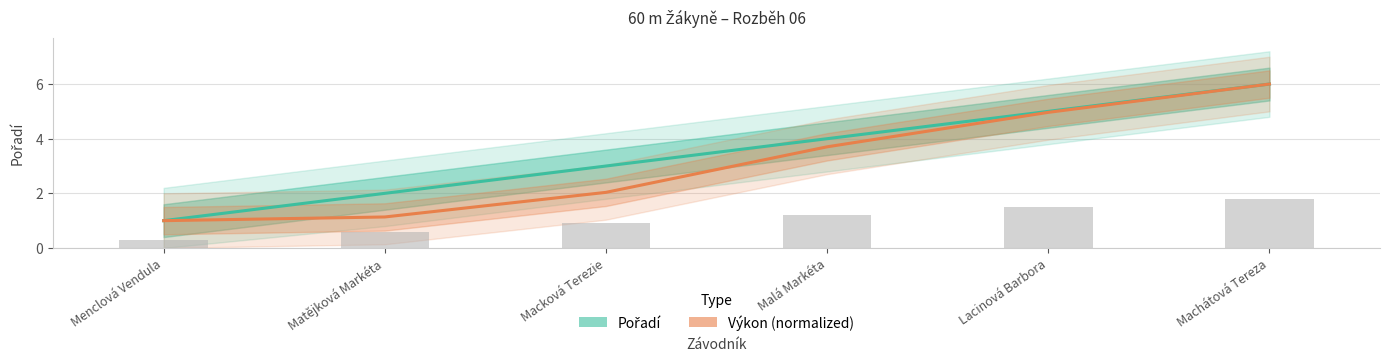

Reading left to right, what are all the values shown in this chart?

Pořadí: 1.0	2.0	3.0	4.0	5.0	6.0
Výkon (normalized): 1.0	1.1	2.0	3.7	5.0	6.0